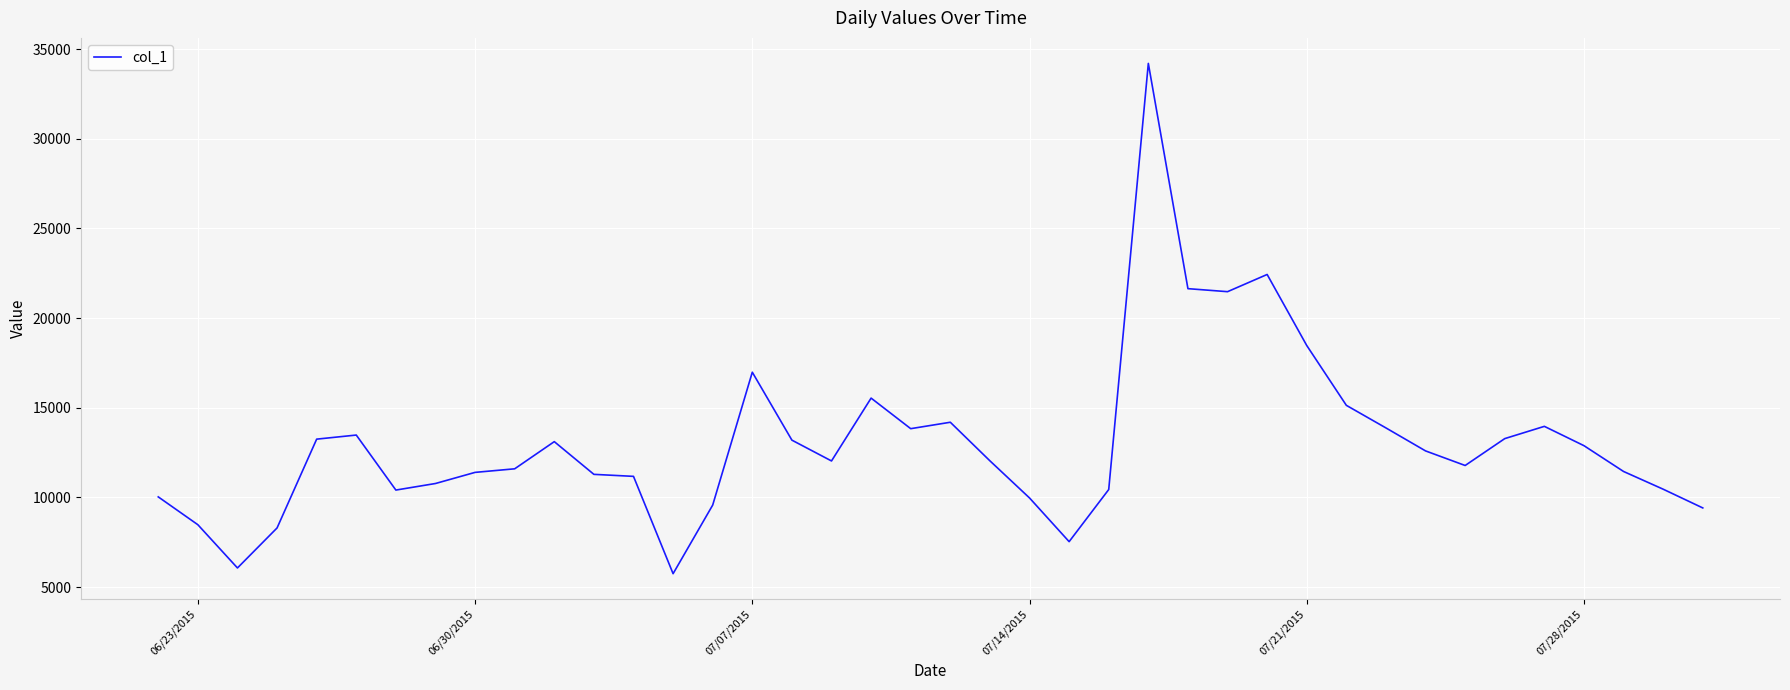

What is the minimum value shown in the chart?

5747